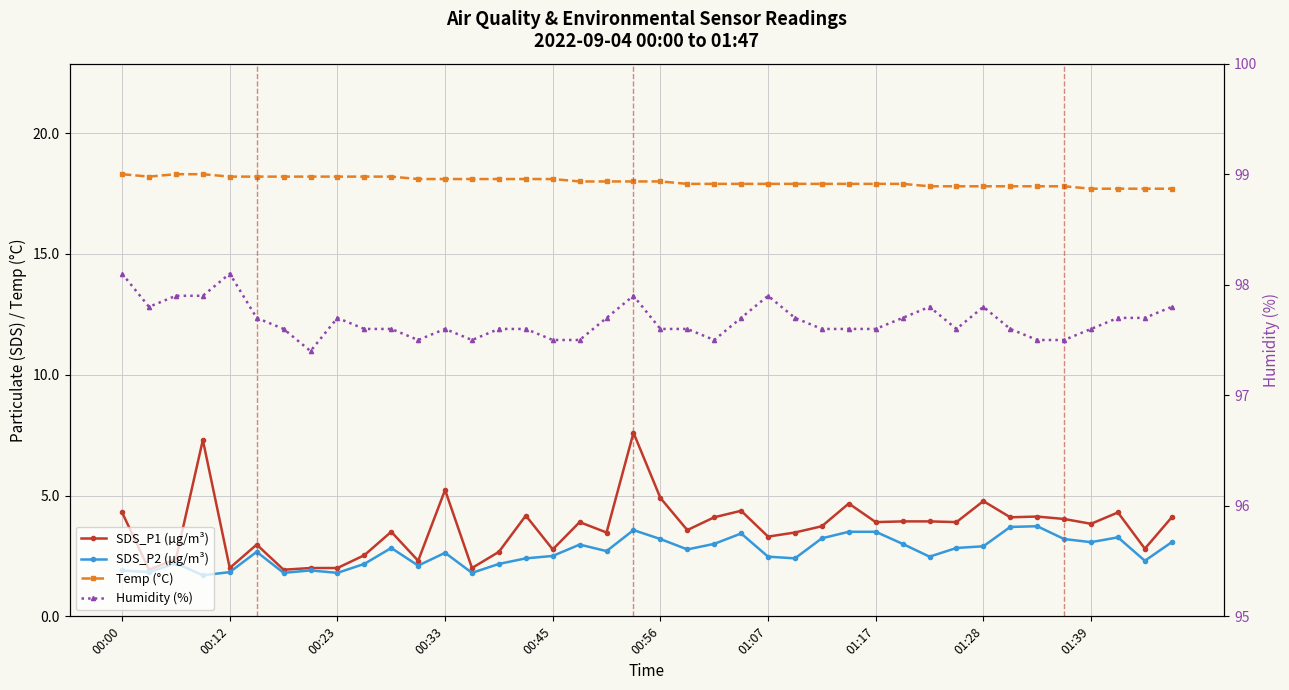

At which category is the sum across all series the highest?

19